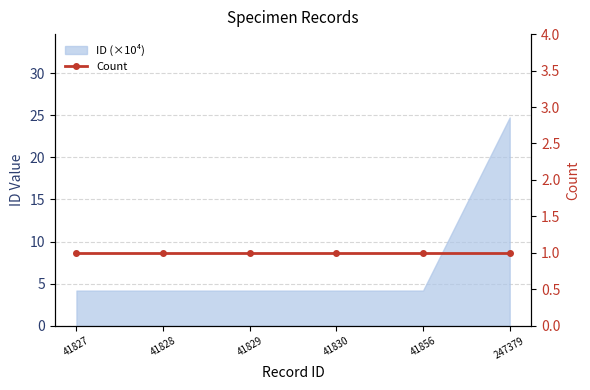

List the labels in order of value, largest first.

247379, 41856, 41830, 41829, 41828, 41827